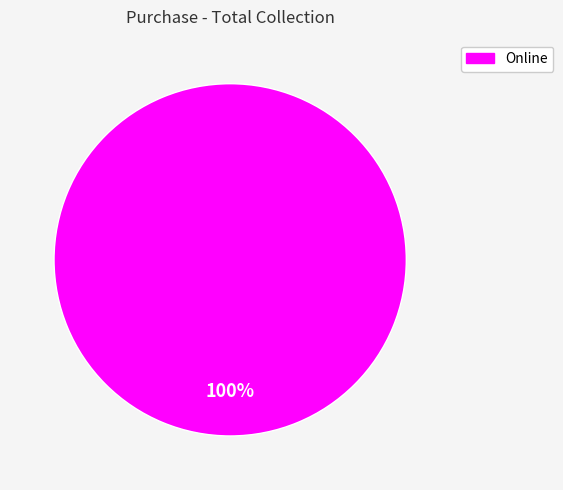

Is there any slice that represents more than half of the pie?

Yes